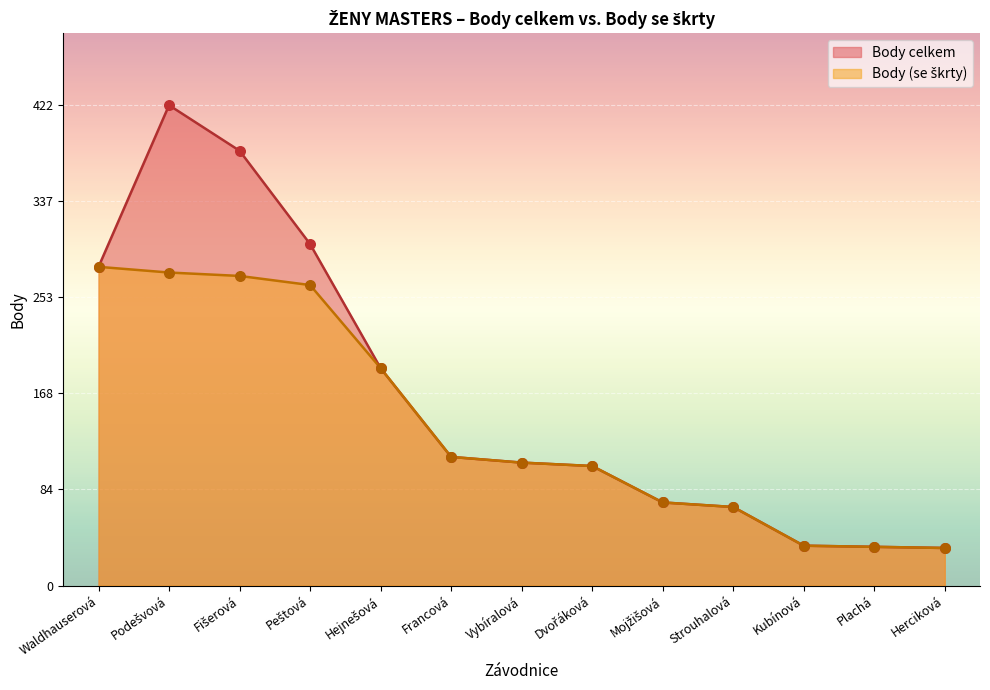

At which category is the sum across all series the highest?

Podešvová